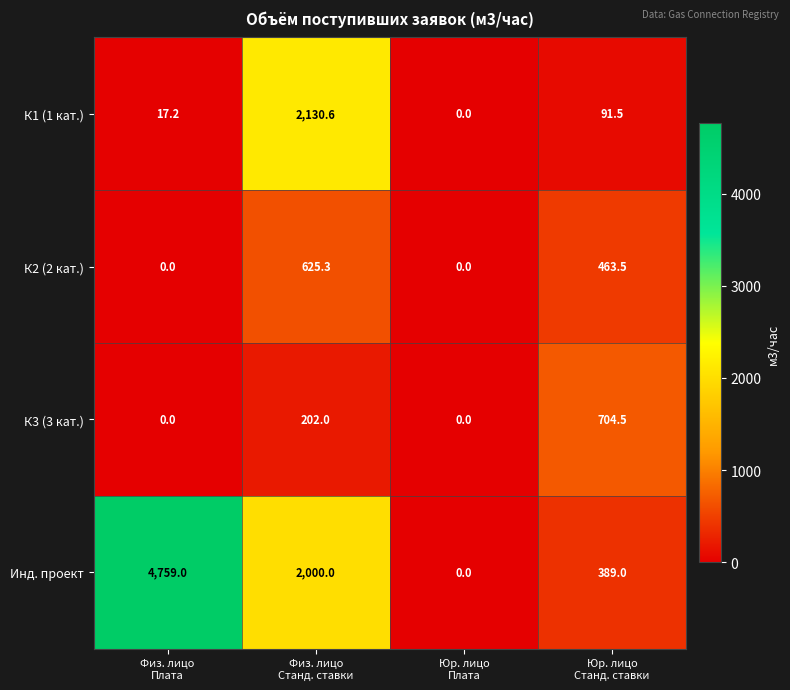

At Юр. лицо
Станд. ставки, list the series in order from largest to smallest.

К3 (3 кат.), К2 (2 кат.), Инд. проект, К1 (1 кат.)